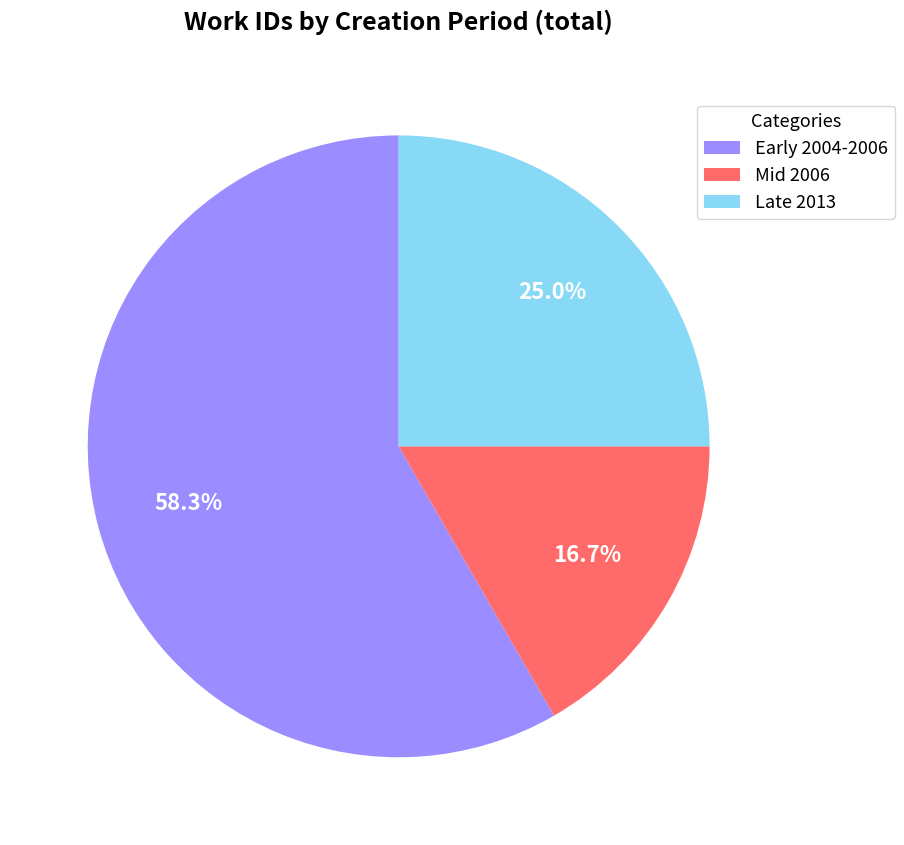

To the nearest percent, what is the difference between the largest and smallest slice percentages?

42%